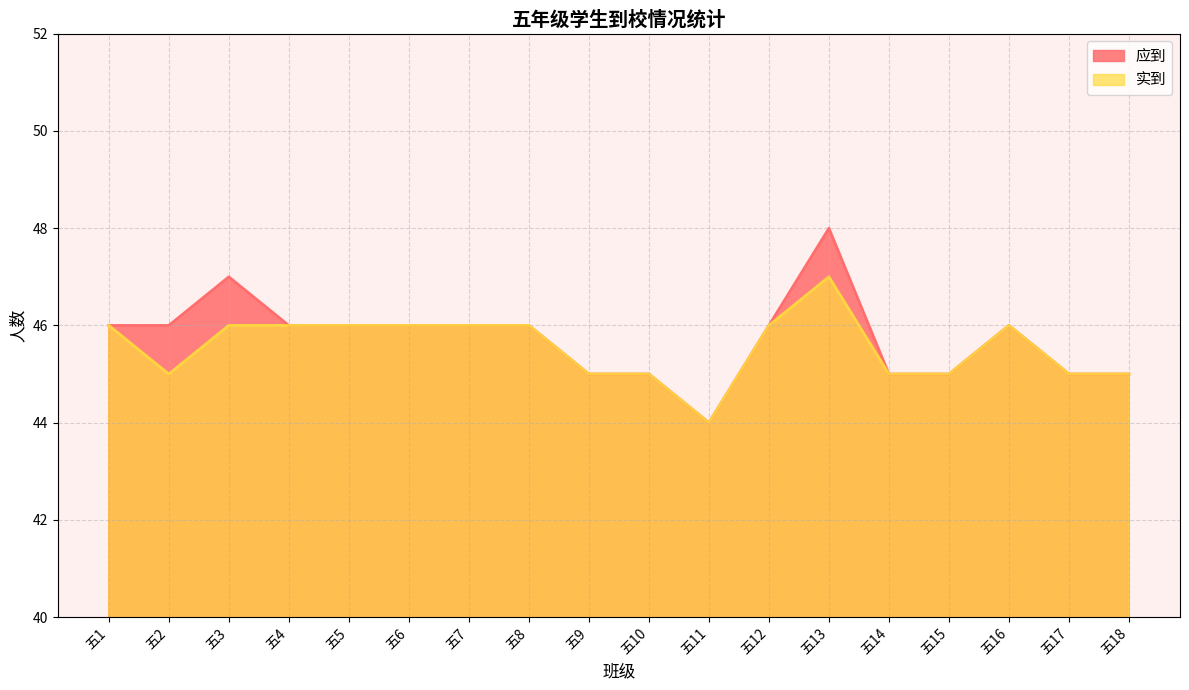

What are all the series names shown in the legend?

应到, 实到